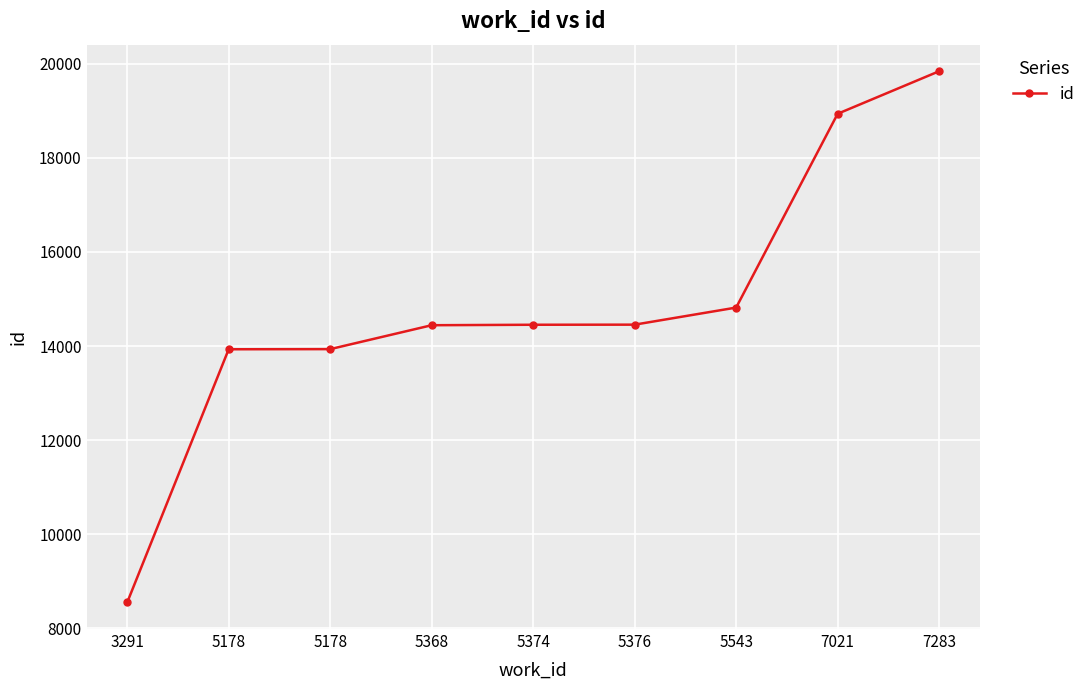

How many values are below 14453?

4